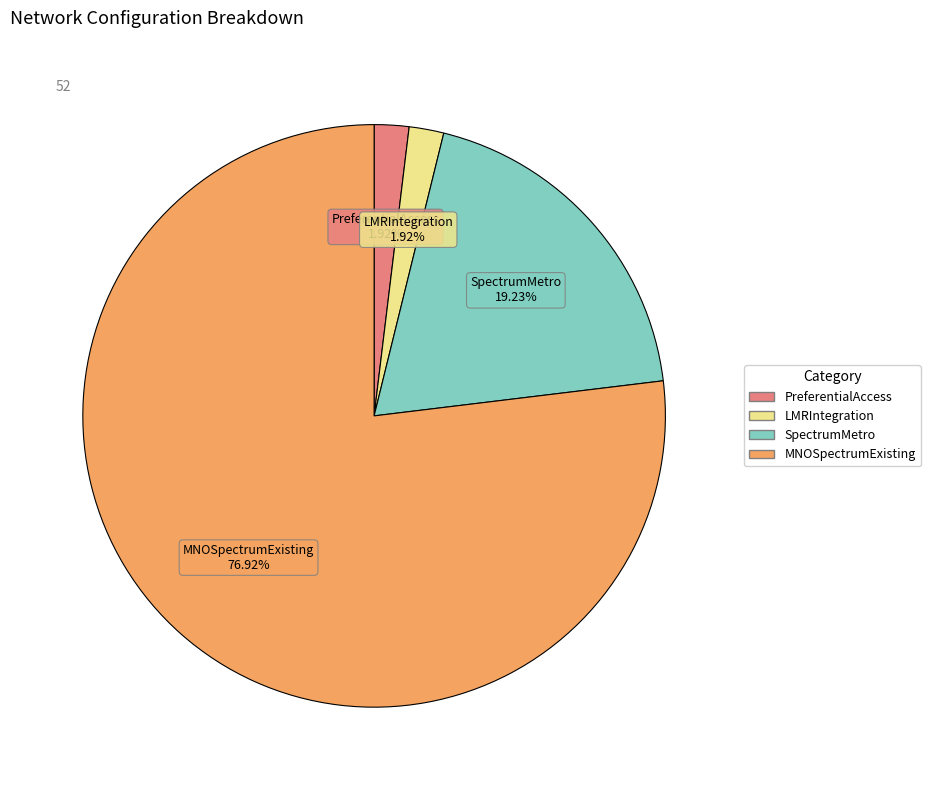

Is SpectrumMetro the majority of the pie?

No